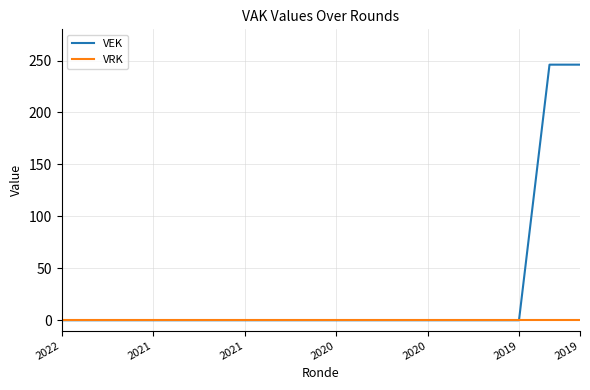

What is the highest value of the VEK series?

246